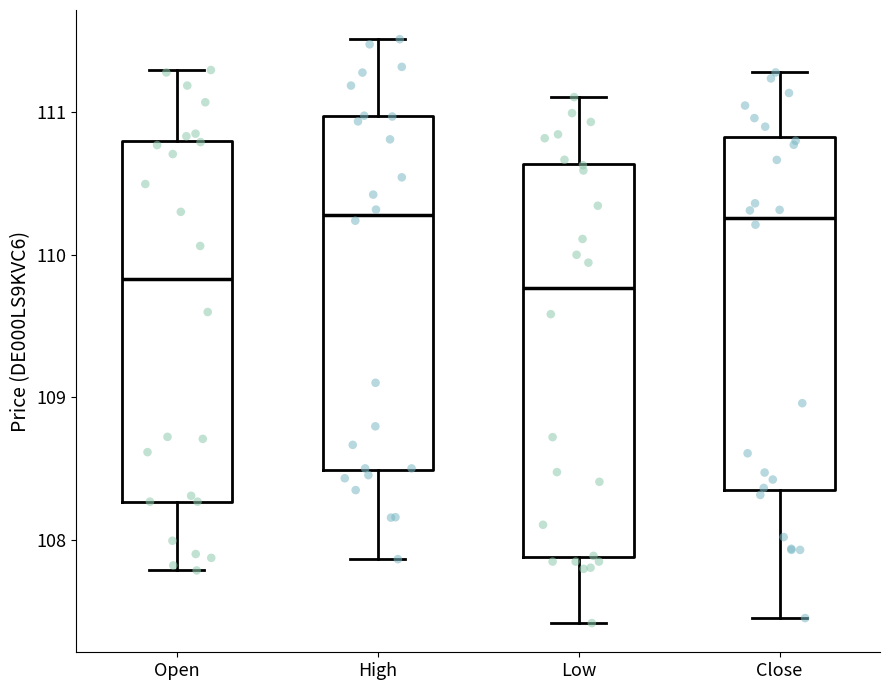

Reading left to right, transcribe this box plot: for each box, give where its median line is, the range the box spans, and where its two whiskers end, as read against the y-axis. The values are not printed on the chart, so give them approximately, as read against the axis.

Open: median 109.8, box 108.3 to 110.8, whiskers 107.8 to 111.3
High: median 110.3, box 108.5 to 111.0, whiskers 107.9 to 111.5
Low: median 109.8, box 107.9 to 110.6, whiskers 107.4 to 111.1
Close: median 110.3, box 108.4 to 110.8, whiskers 107.5 to 111.3